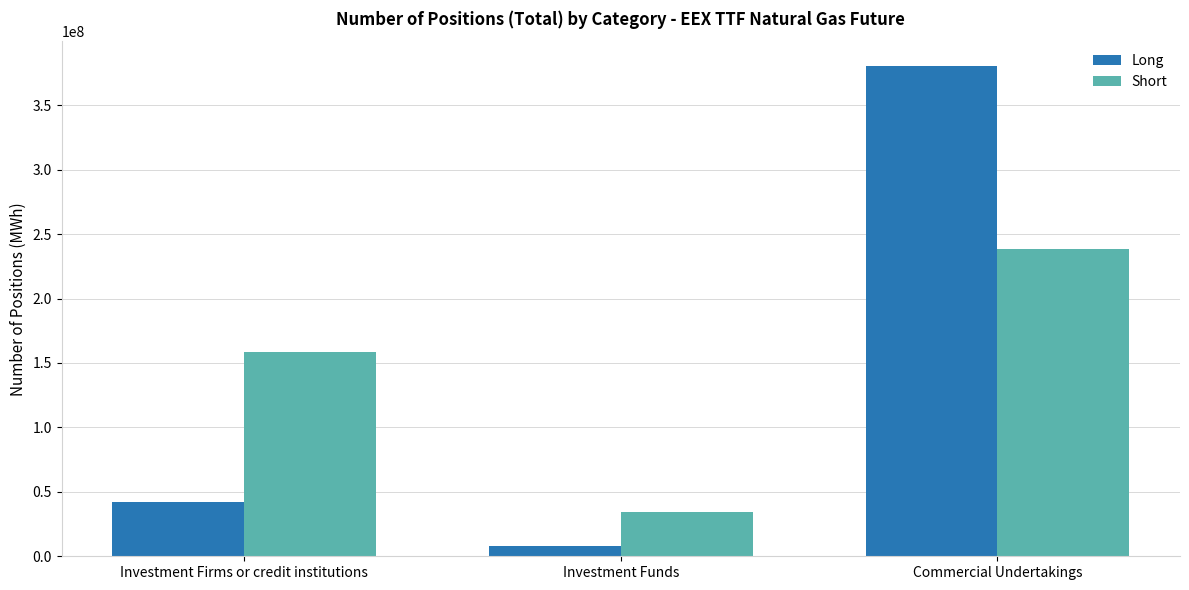

At Commercial Undertakings, list the series in order from largest to smallest.

Long, Short